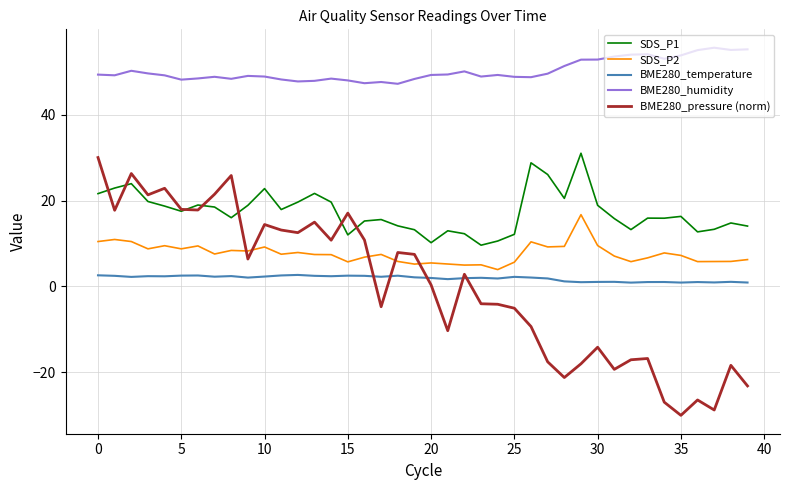

Which series has the largest total across all categories?

BME280_humidity